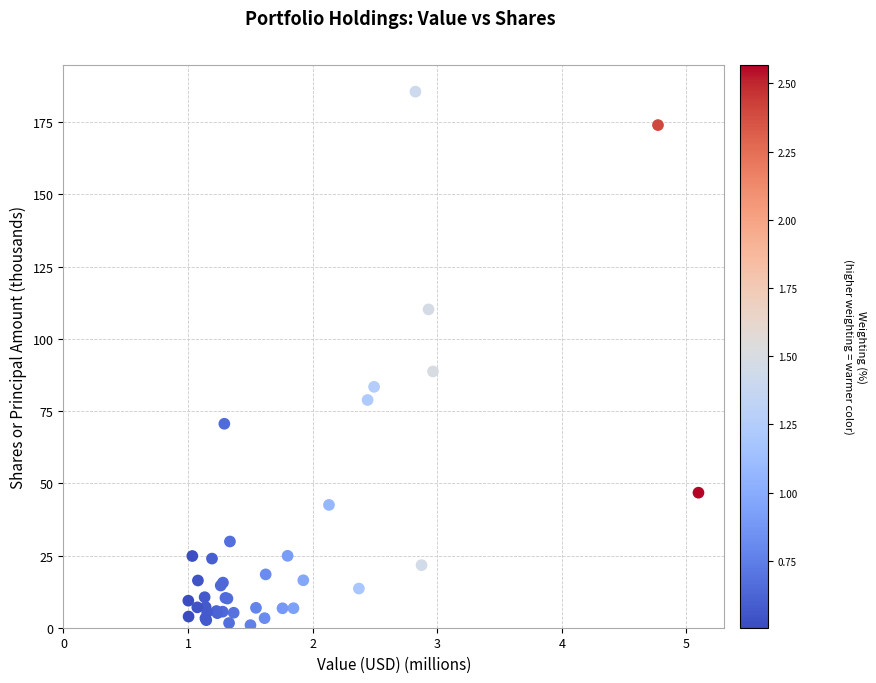

What Y value in the scatter plot is closest to 93?

88.7